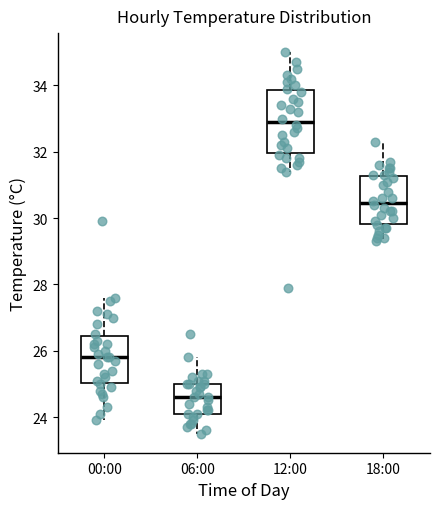

Where does the median line of the box for 18:00 sit on the y-axis? The values are not printed on the chart, so give them approximately, as read against the axis.

30.4